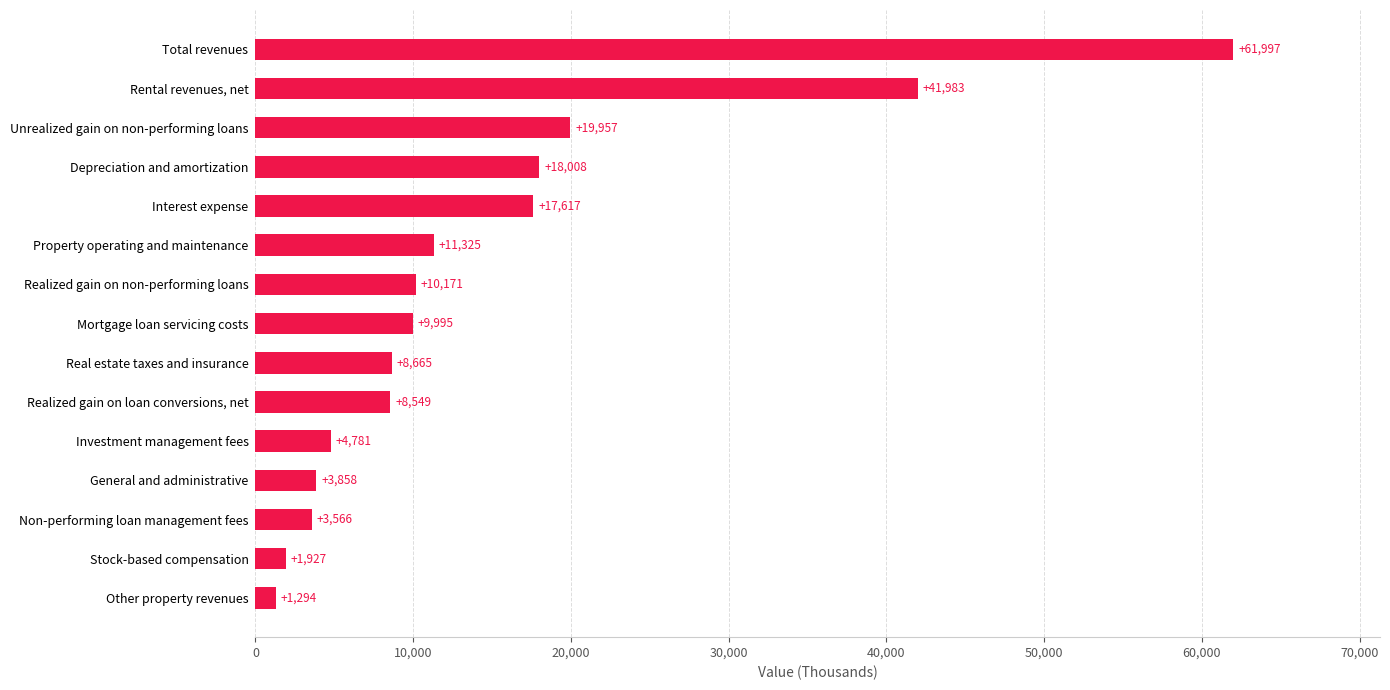

What is the sum of the values at Depreciation and amortization and Stock-based compensation?

19935